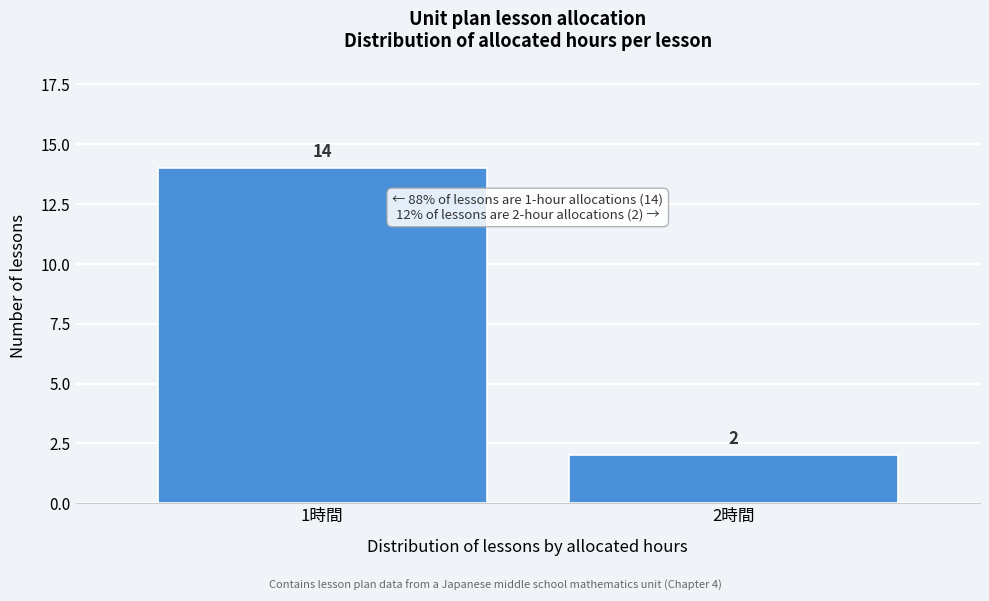

Reading left to right, list all the values displayed in this chart.

1時間=14	2時間=2